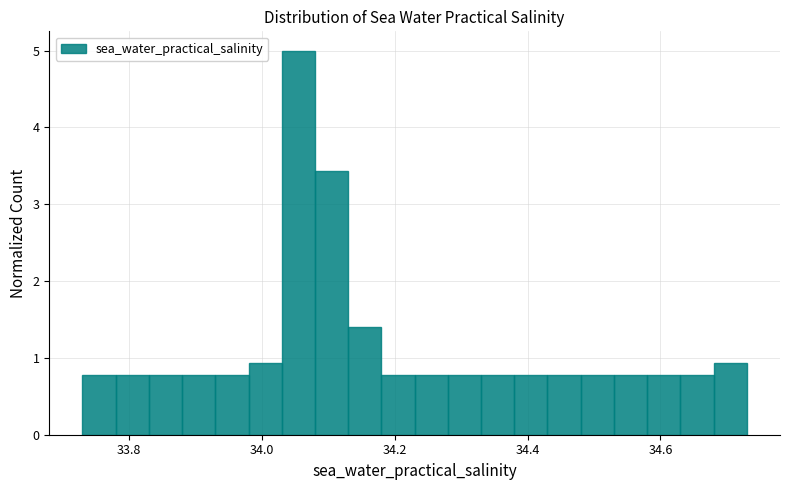

Around what value on the x-axis is the tallest bar? Give the approximate position of its centre, as read against the axis.

34.06